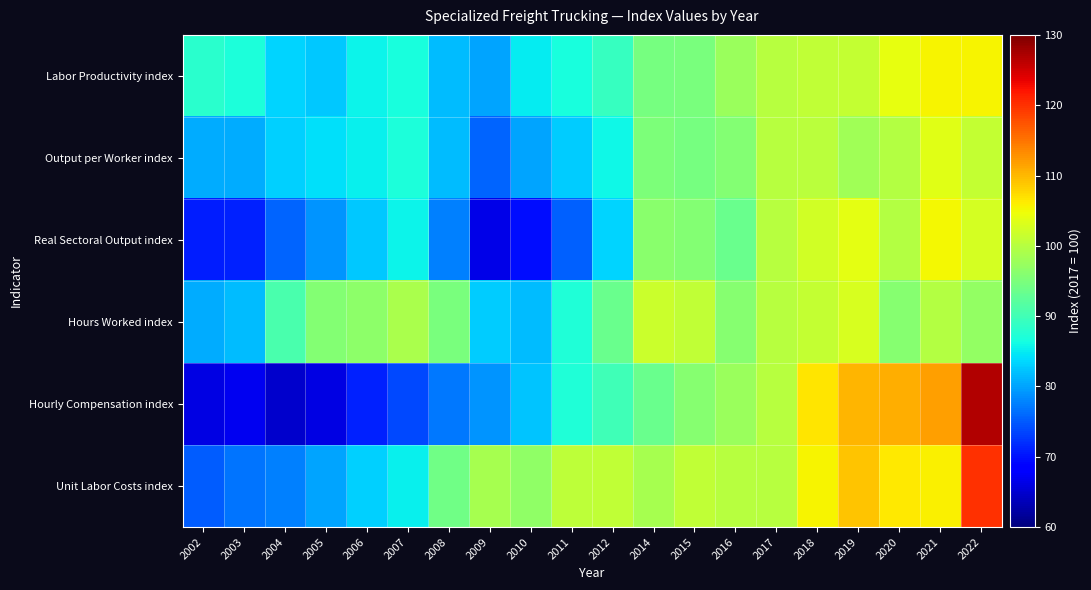

What is the maximum value shown in the chart?

126.7